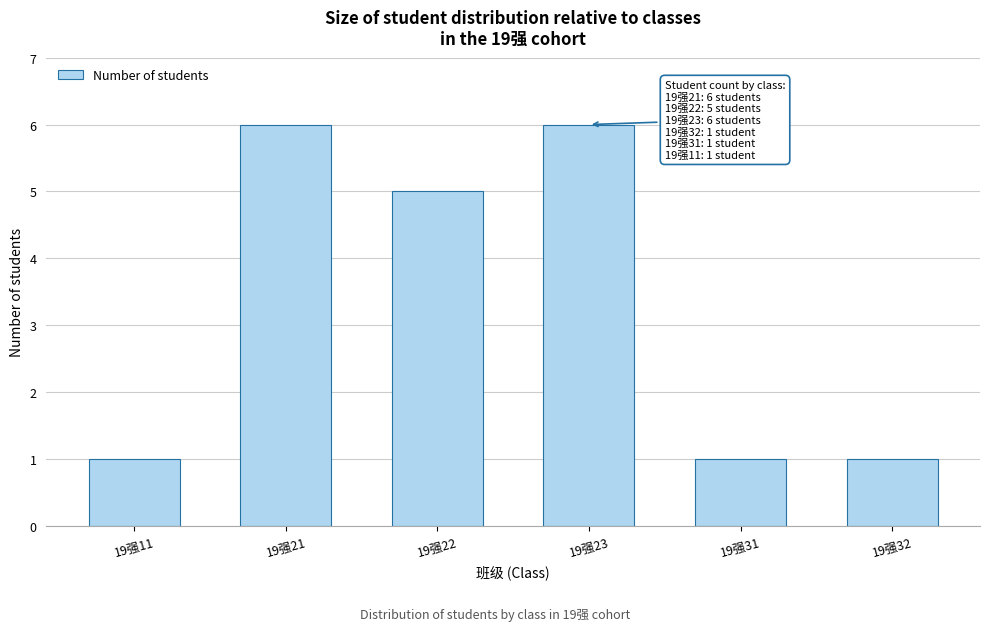

Reading left to right, transcribe all the data shown in this chart.

19强11=1	19强21=6	19强22=5	19强23=6	19强31=1	19强32=1